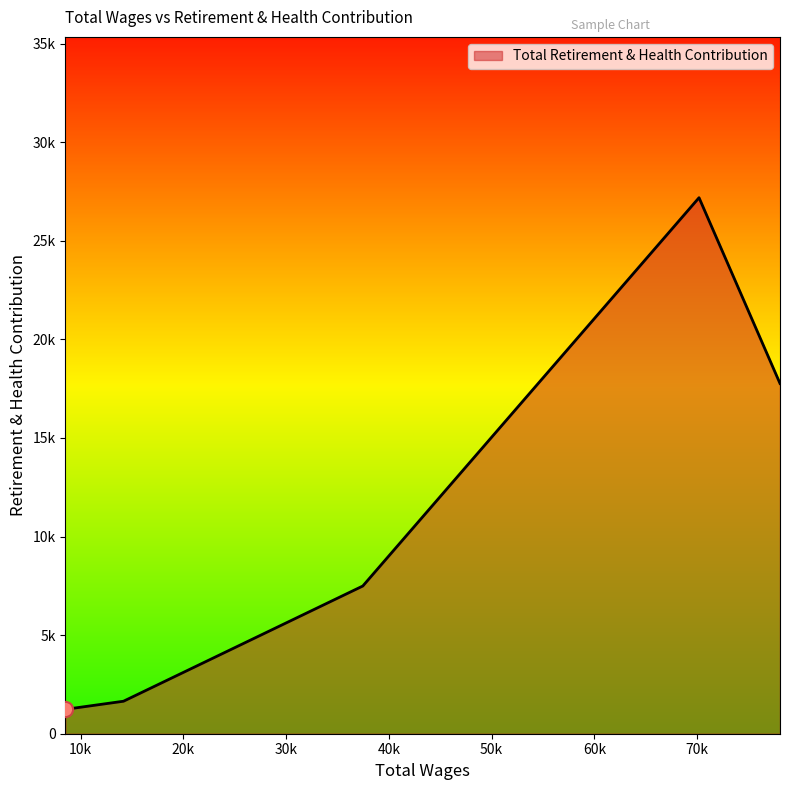

Does the chart have visible grid lines?

No